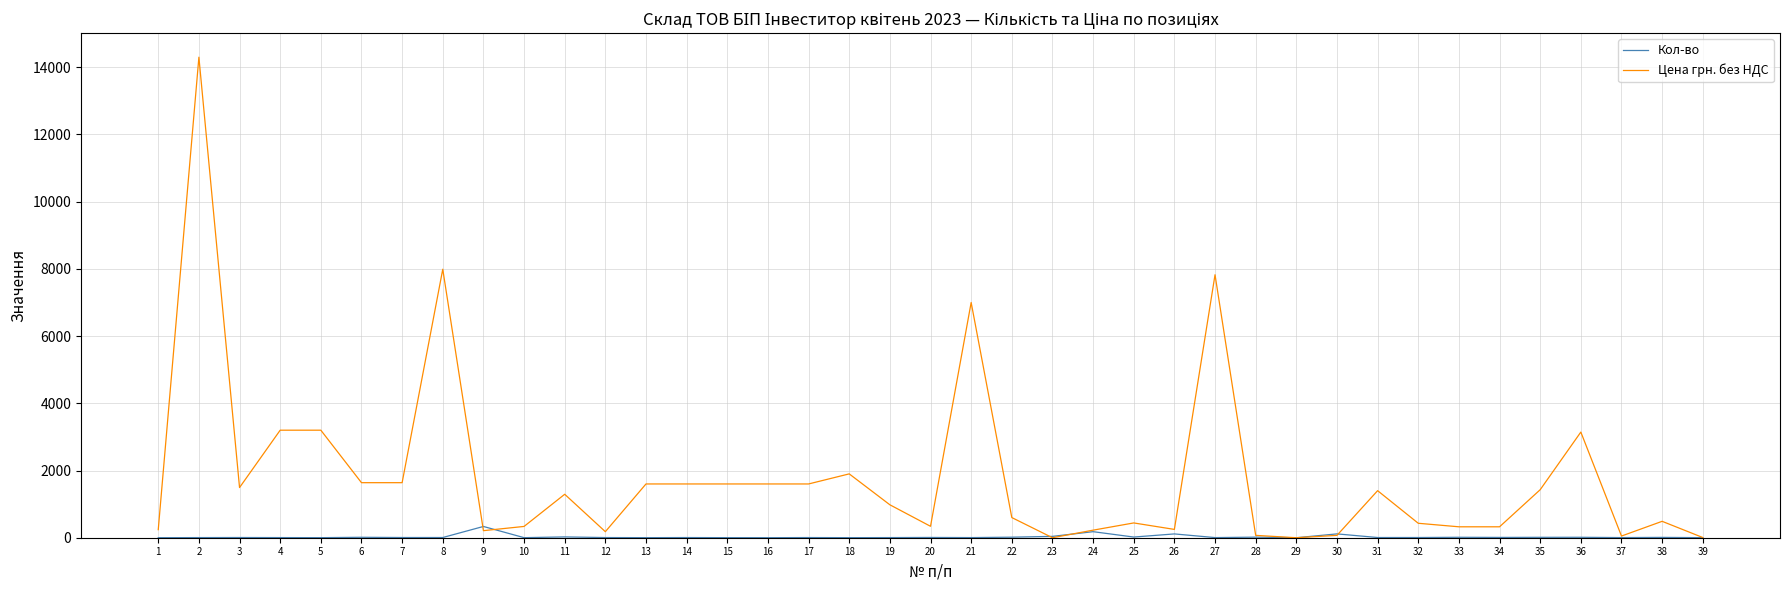

The value of Кол-во at 4 is 4.0. True or false?

True